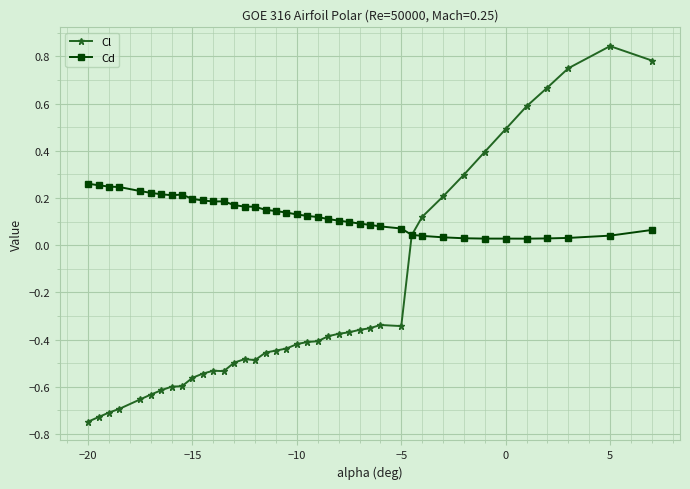

List the series in order of their overall mean, highest first.

Cd, Cl